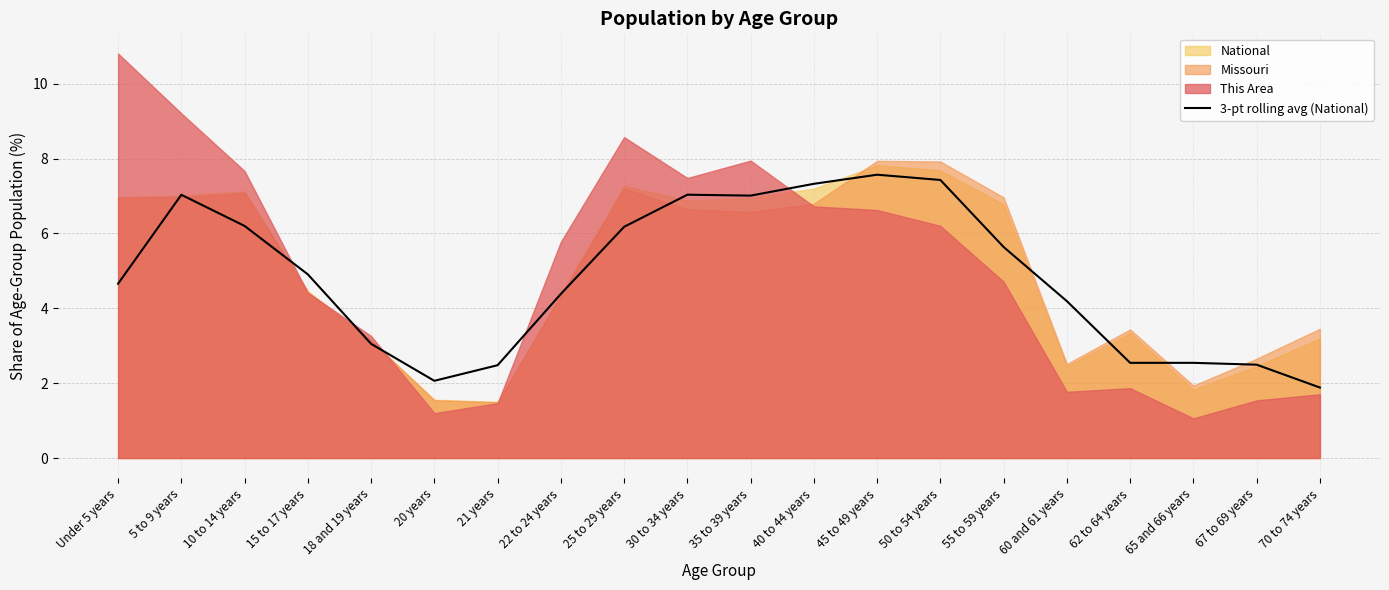

What is the minimum value for 3-pt rolling avg (National)?

1.9